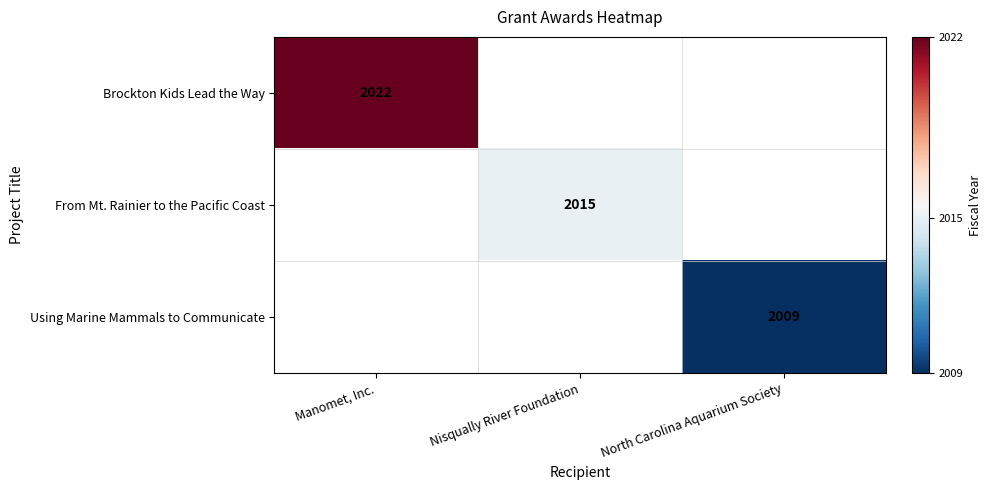

The value of Using Marine Mammals to Communicate at North Carolina Aquarium Society is 2009. True or false?

True